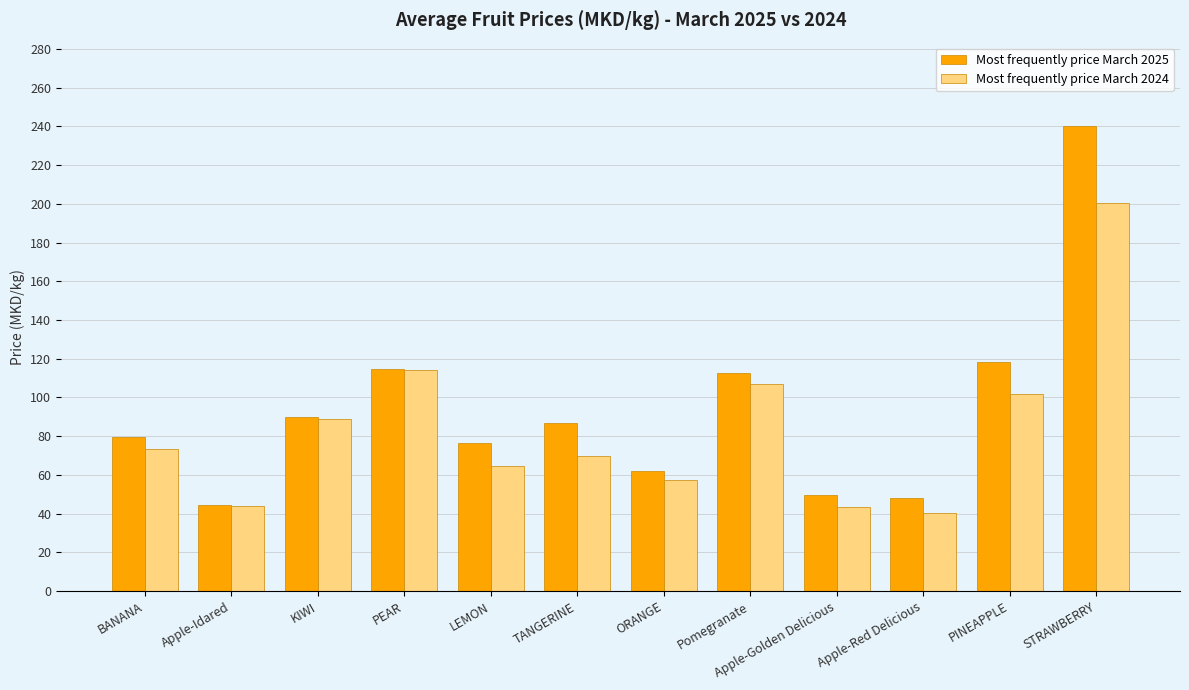

What is the difference between the maximum and minimum values in the Most frequently price March 2024 series?

159.7